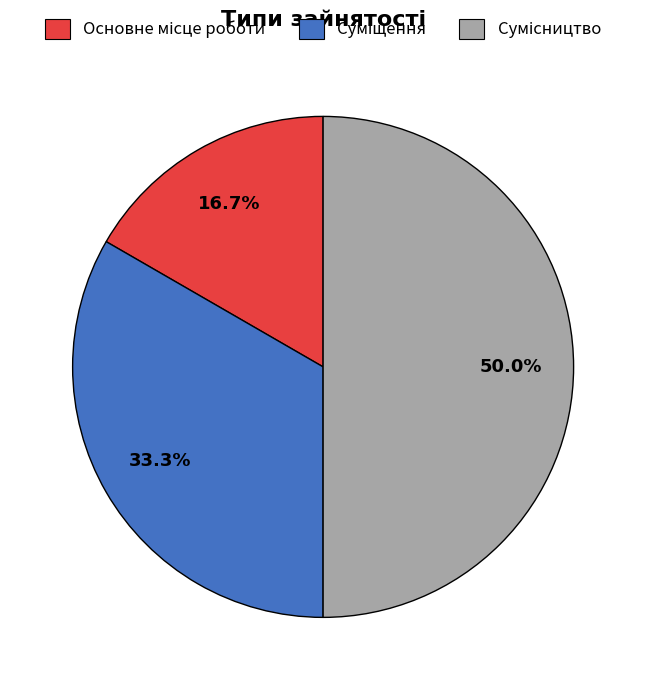

To the nearest percent, what is the difference between the Основне місце роботи and Сумісництво slice percentages?

33%